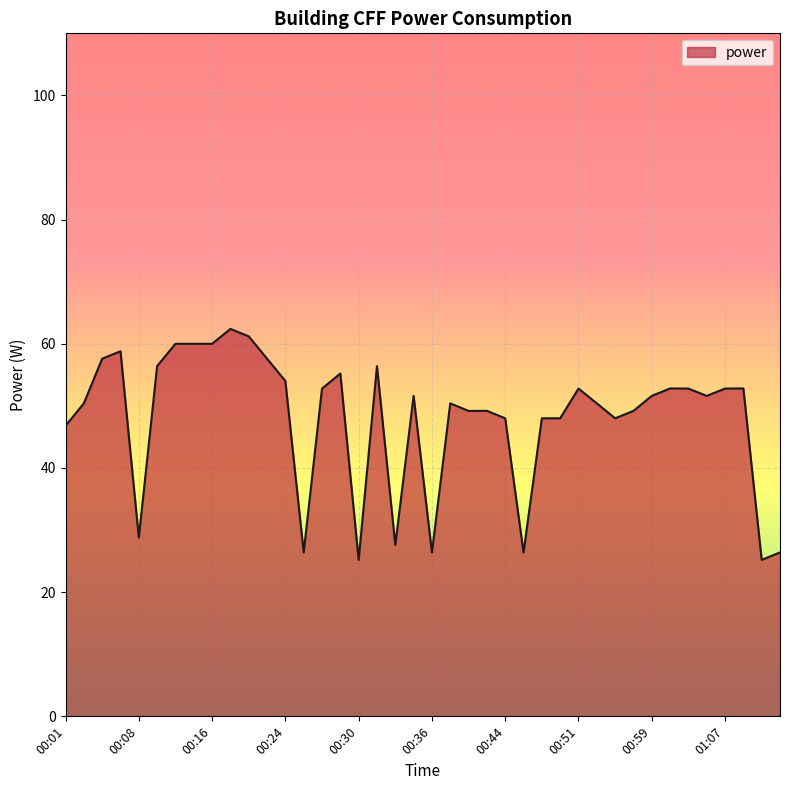

Reading right to left, list all the values displayed in this chart.

26.4	25.2	52.8	52.8	51.6	52.8	52.8	51.6	49.2	48.0	50.4	52.8	48.0	48.0	26.4	48.0	49.2	49.2	50.4	26.4	51.6	27.6	56.4	25.2	55.2	52.8	26.4	54.0	57.6	61.2	62.4	60.0	60.0	60.0	56.4	28.8	58.8	57.6	50.4	46.8